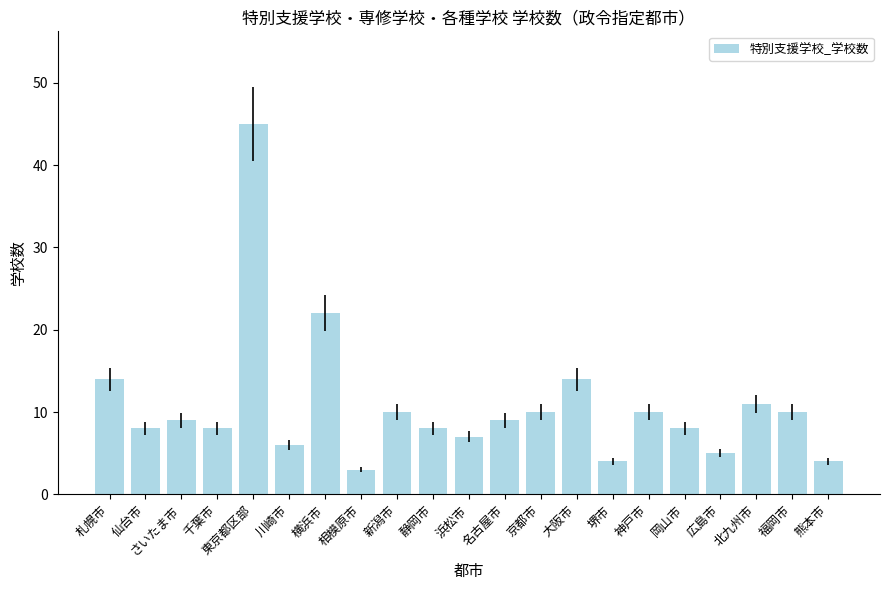

Is it true that the value at 横浜市 is 10?

False